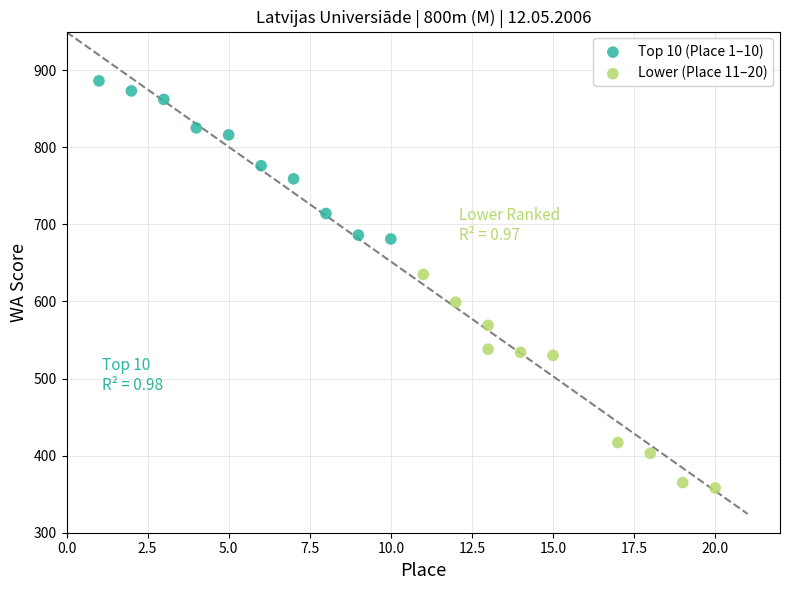

Which series reaches the minimum Y coordinate?

Lower (Place 11–20)